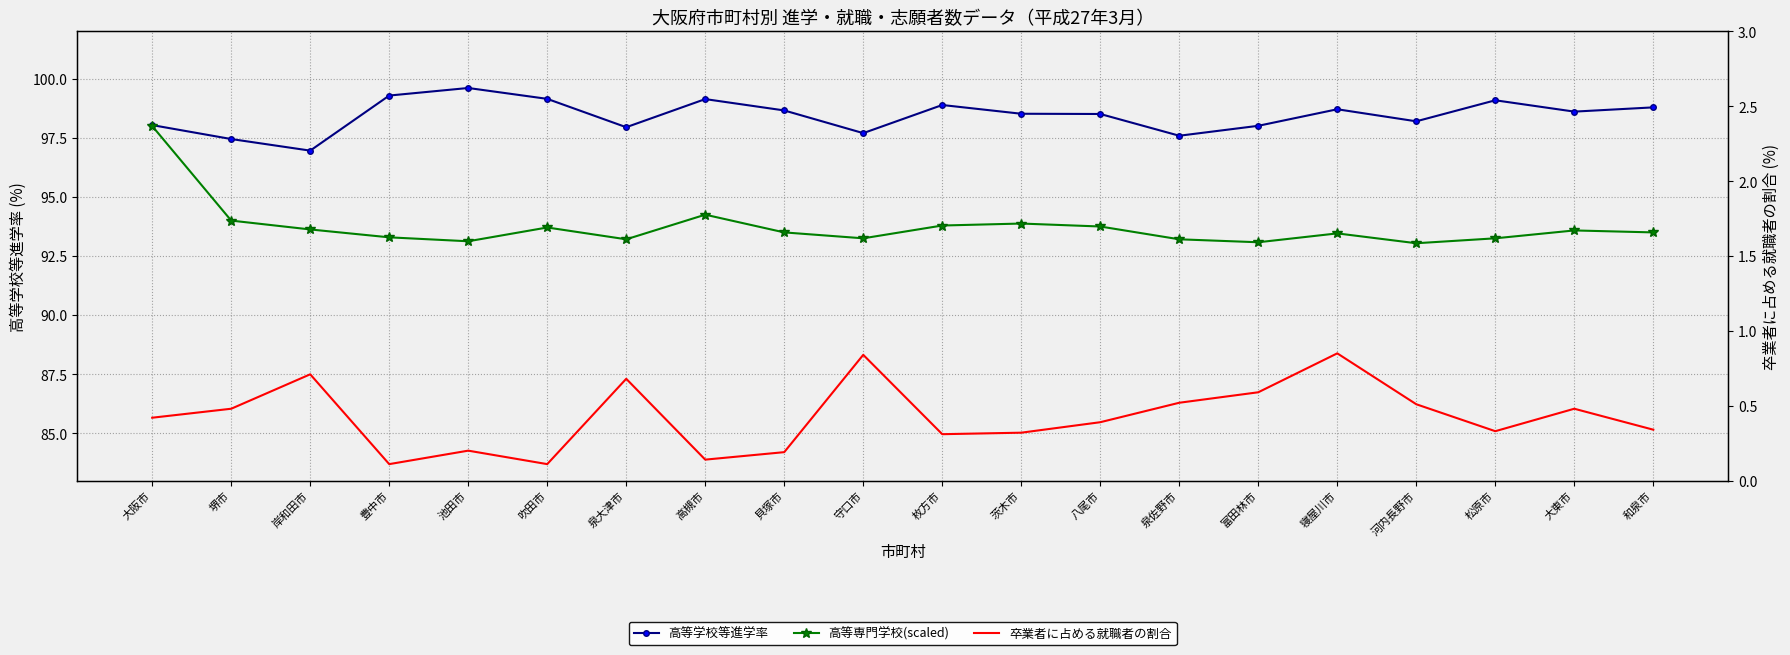

At which category is the sum across all series the highest?

大阪市